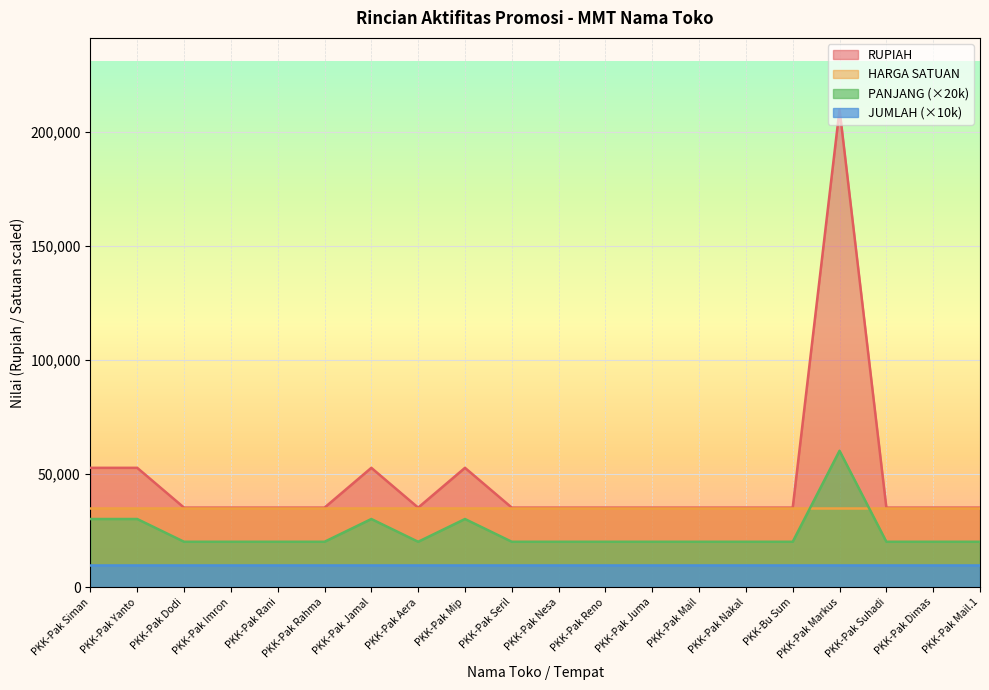

What is the average value of the RUPIAH series?

47250